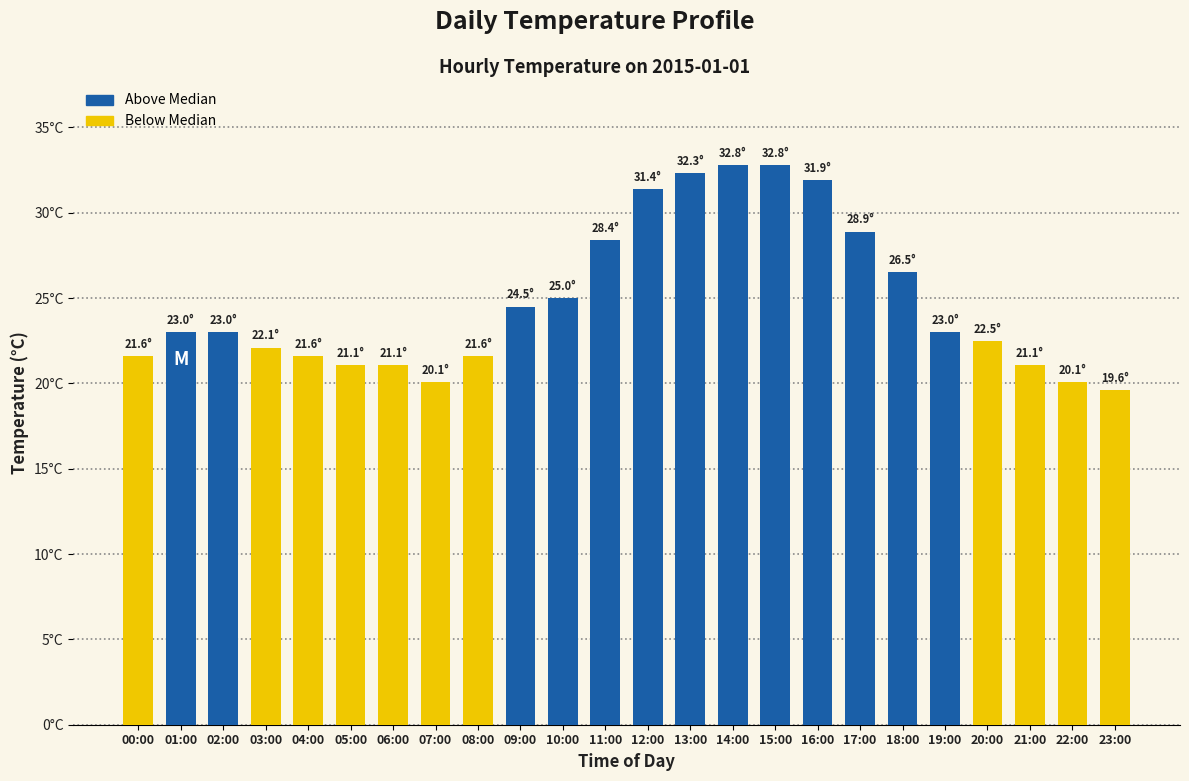

At which category does the chart reach its minimum across all series?

23:00